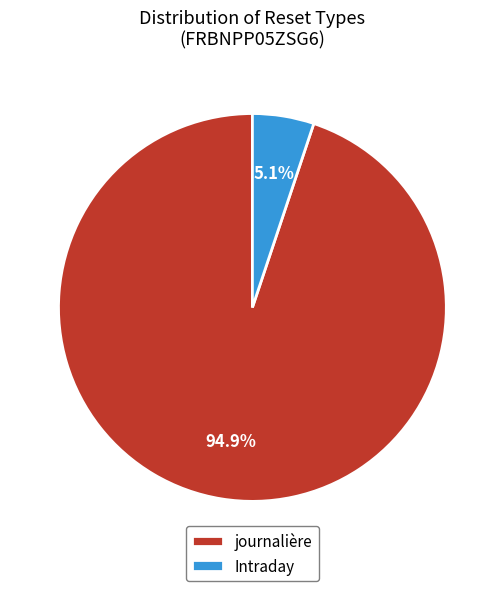

Which category accounts for the majority?

journalière